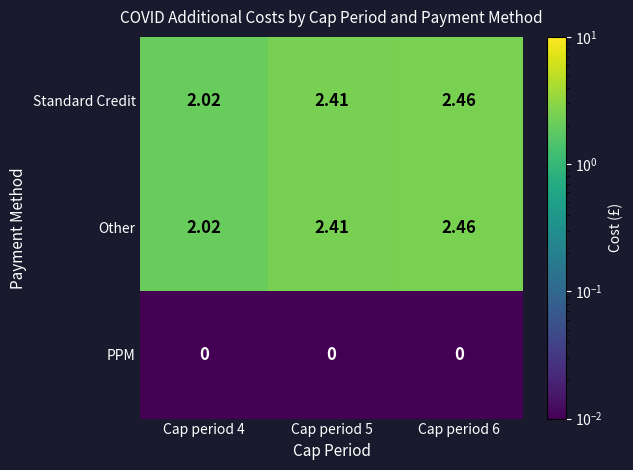

Is the value of PPM at Cap period 4 greater than the value of Standard Credit at Cap period 4?

No